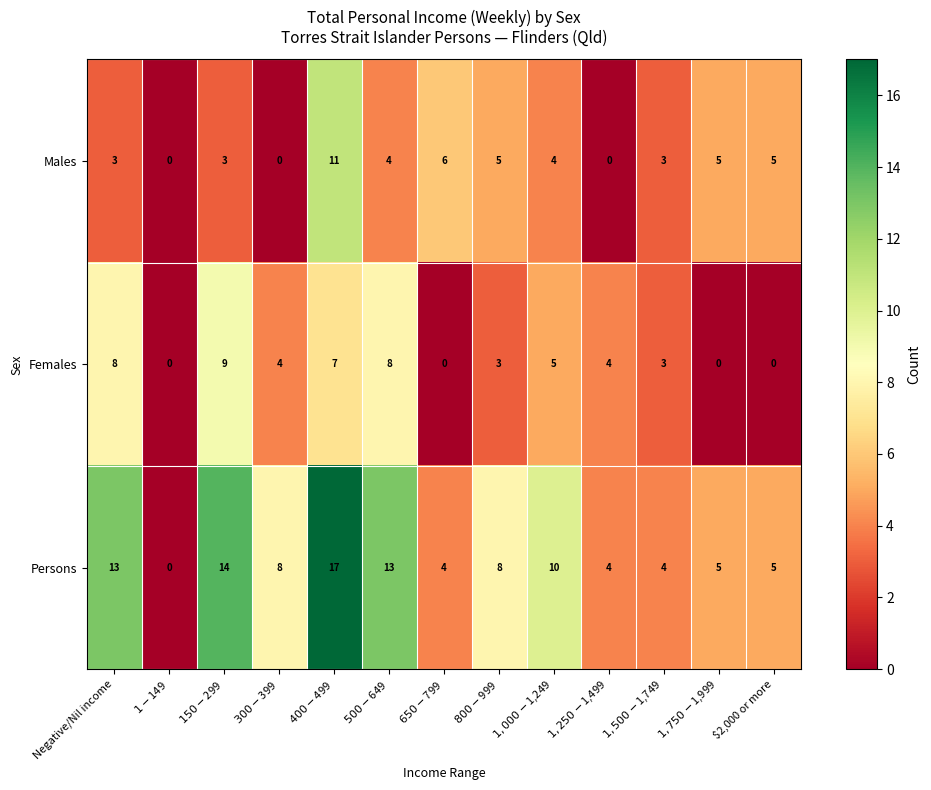

How many positive values does the Females series have?

9